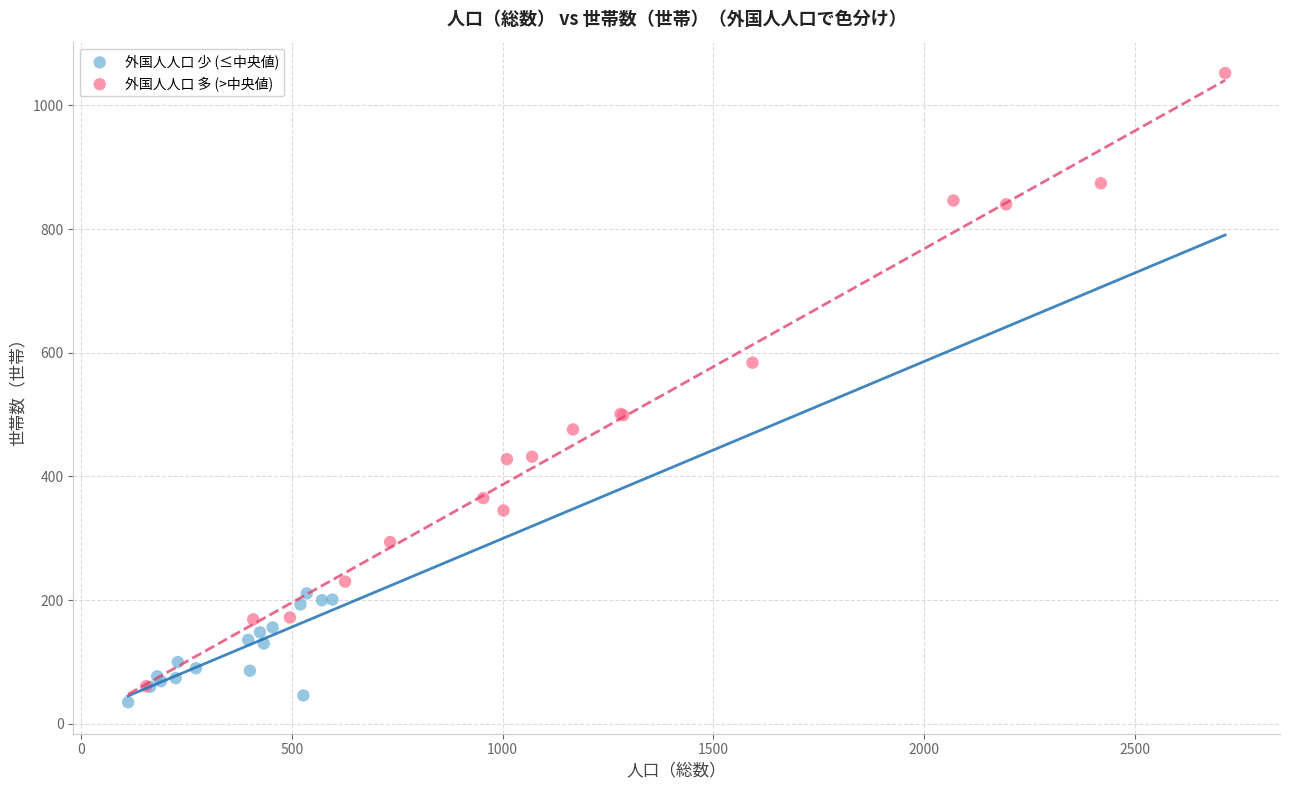

Which series has the largest Y range (max minus min)?

外国人人口 多 (>中央値)